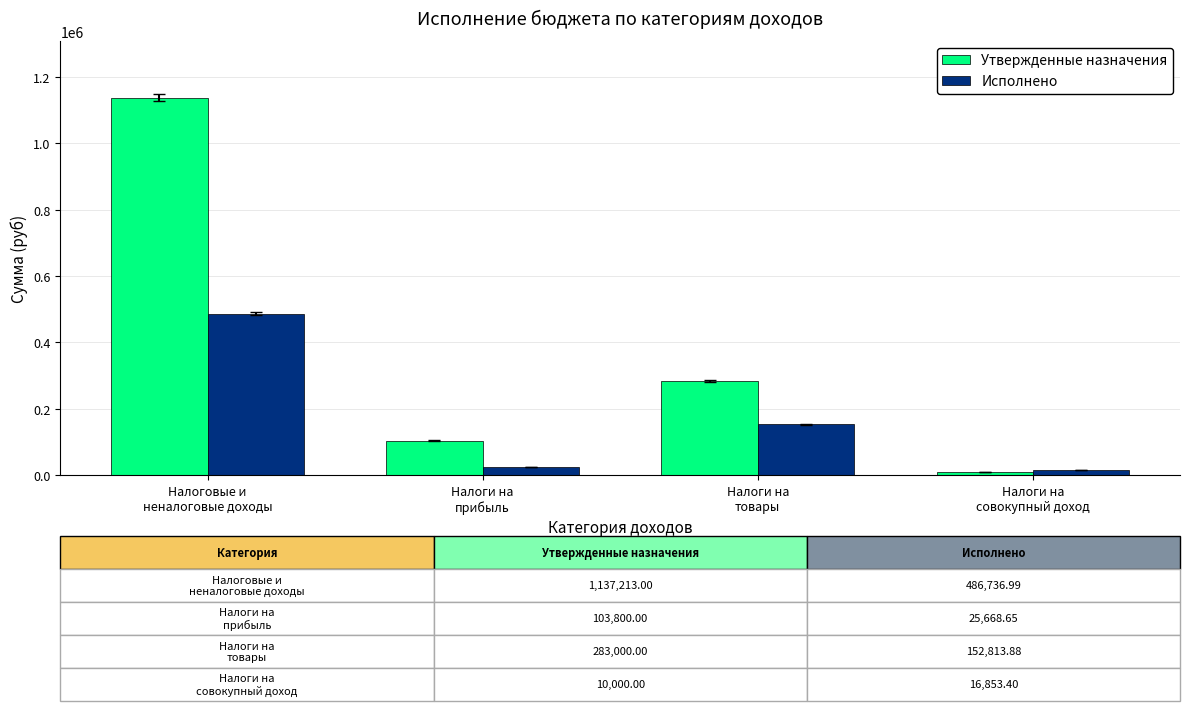

Reading left to right, extract all data points from this chart.

Утвержденные назначения: Налоговые и
неналоговые доходы=1137213.0	Налоги на
прибыль=103800.0	Налоги на
товары=283000.0	Налоги на
совокупный доход=10000.0
Исполнено: Налоговые и
неналоговые доходы=486737.0	Налоги на
прибыль=25668.7	Налоги на
товары=152813.9	Налоги на
совокупный доход=16853.4